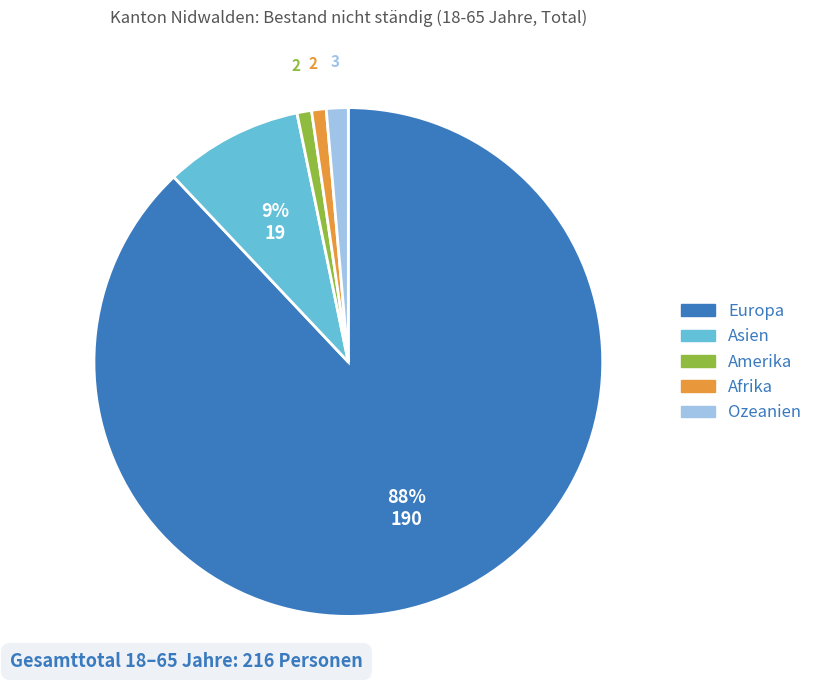

Does any single category account for the majority?

Yes